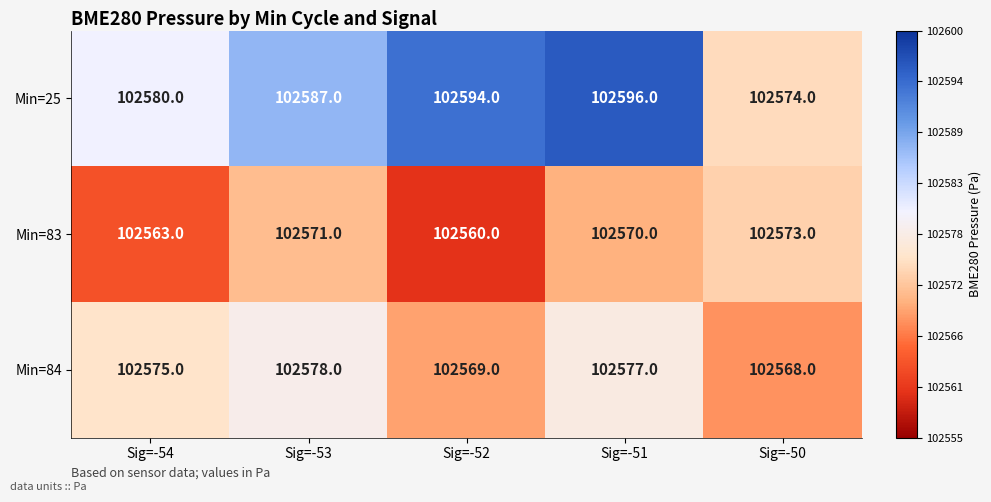

What is the sum of the Min=25 values at Sig=-53 and Sig=-51?

205183